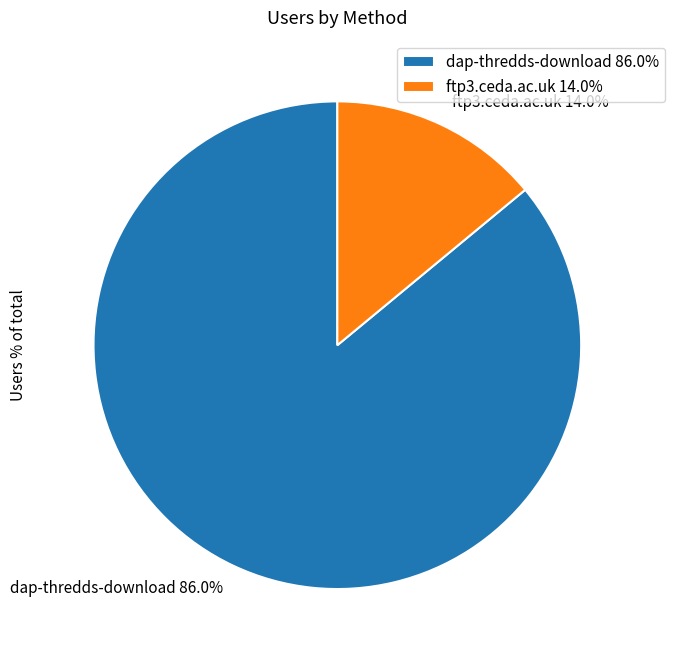

To the nearest percent, what is the average slice percentage?

50%